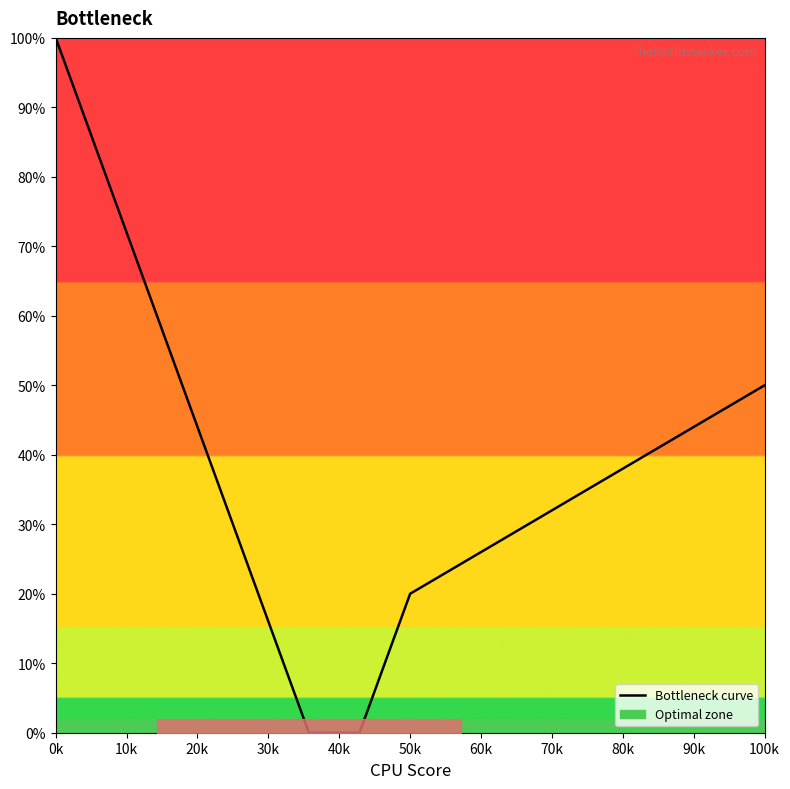

At which label does Bottleneck curve reach its peak?

0k